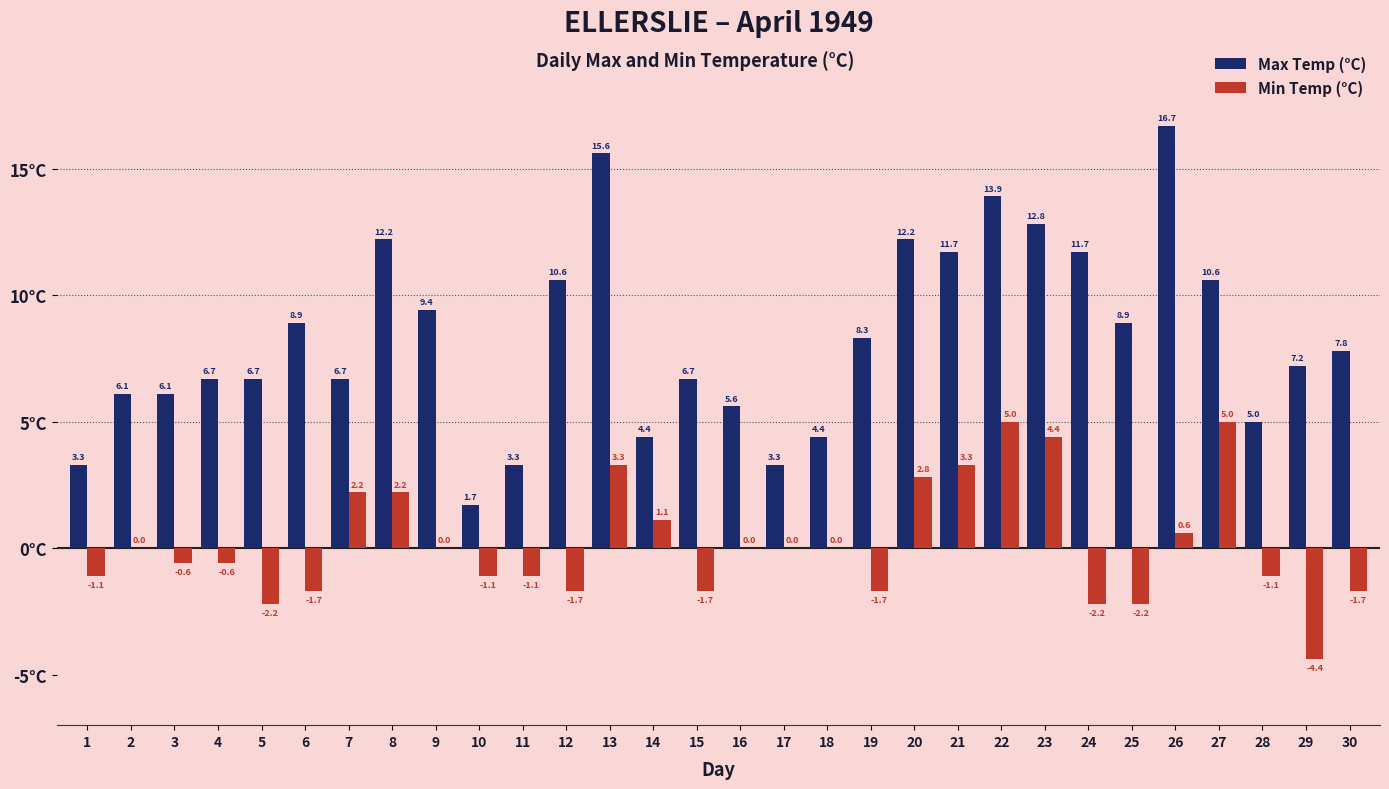

Which series has the largest total across all categories?

Max Temp (°C)